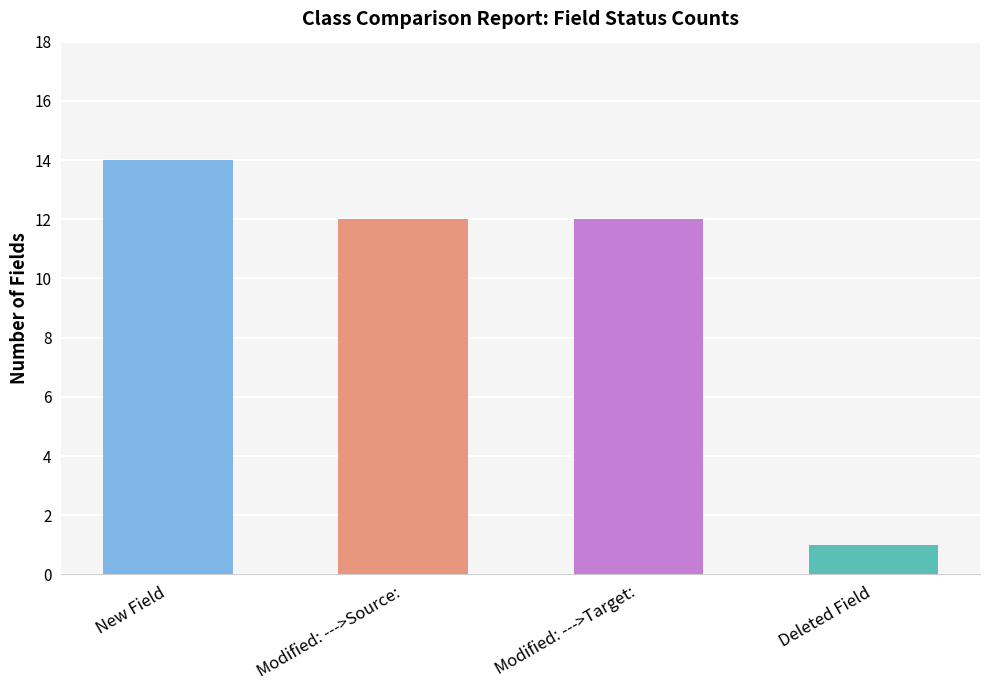

How many categories are shown in the chart?

4